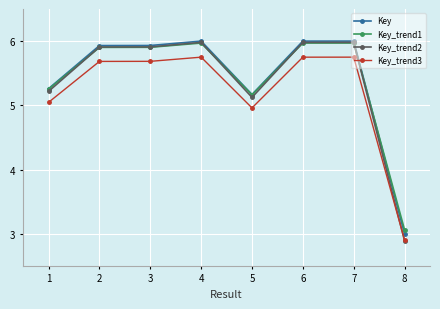

What is the value of the Key point at the 8th from the left?

3.0